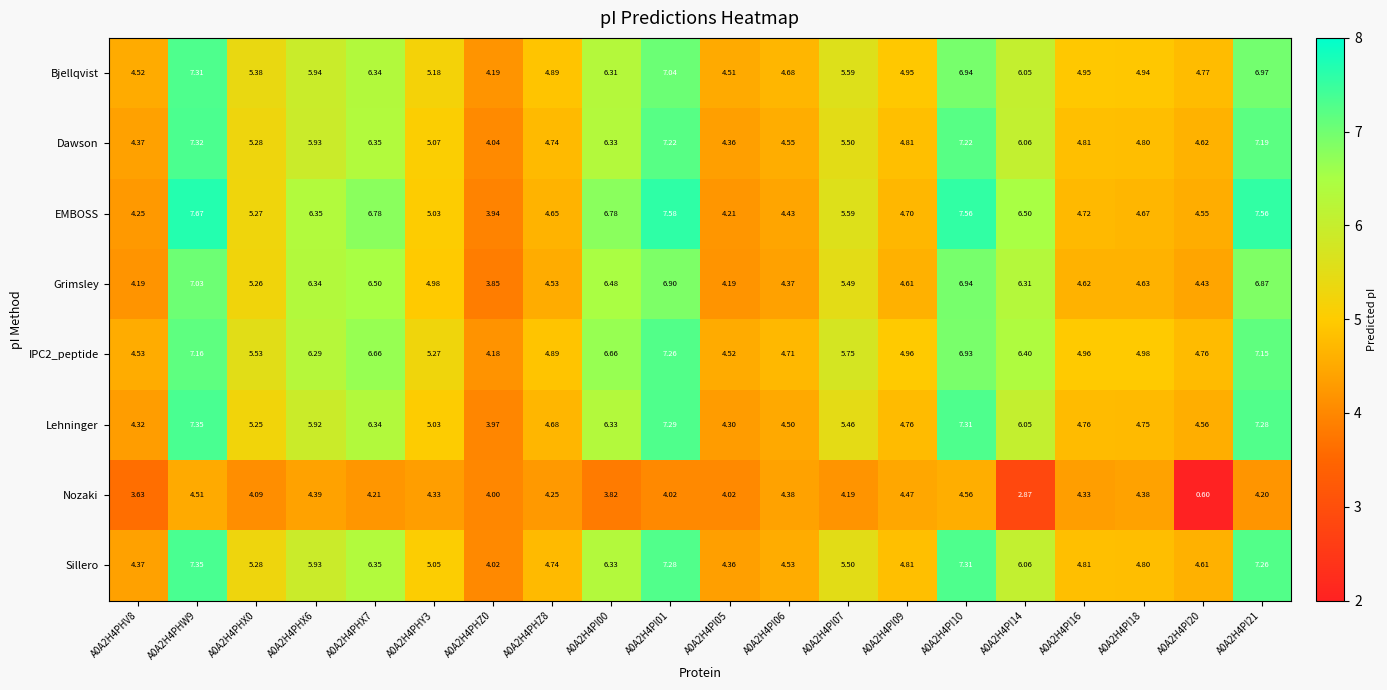

Between A0A2H4PHX6 and A0A2H4PHZ8, which series saw the biggest shift?

Grimsley